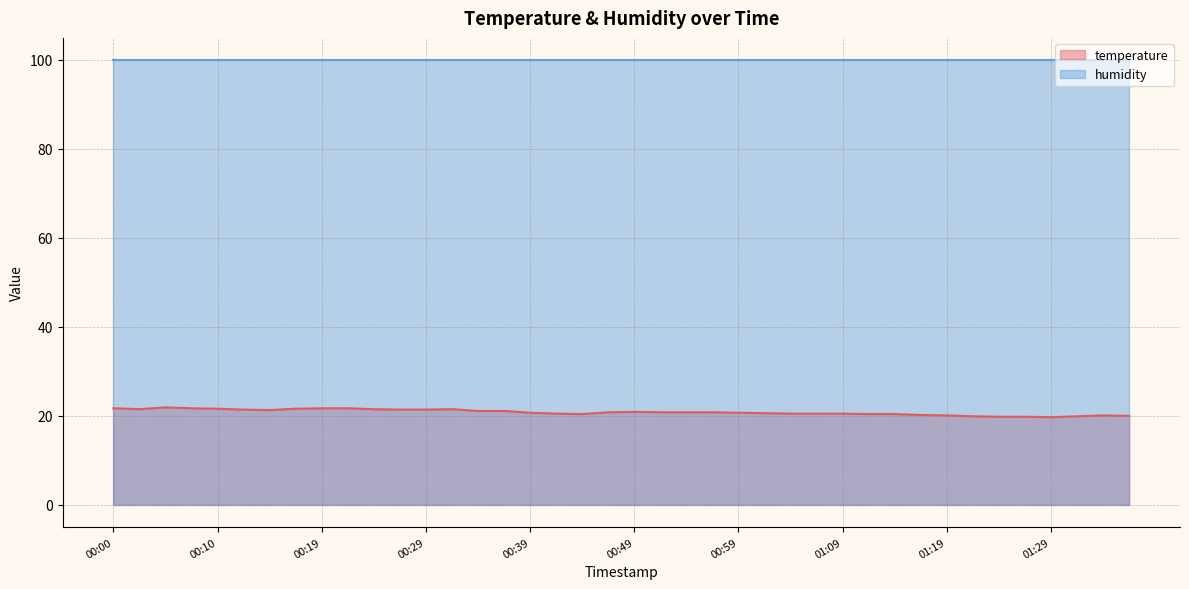

At which label is the value closest to 20?

01:37